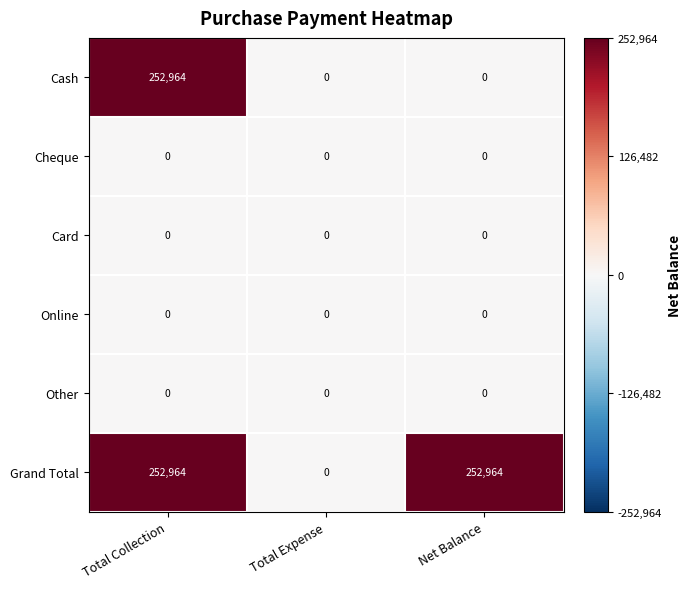

Count the number of categories in the chart.

3